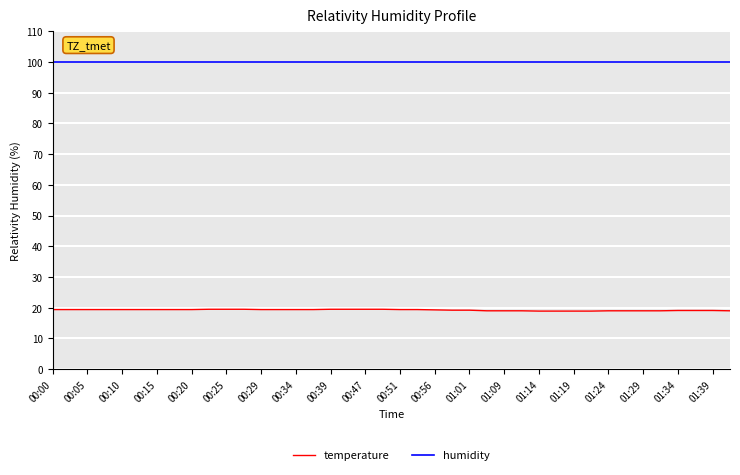

What is the maximum value shown in the chart?

99.9